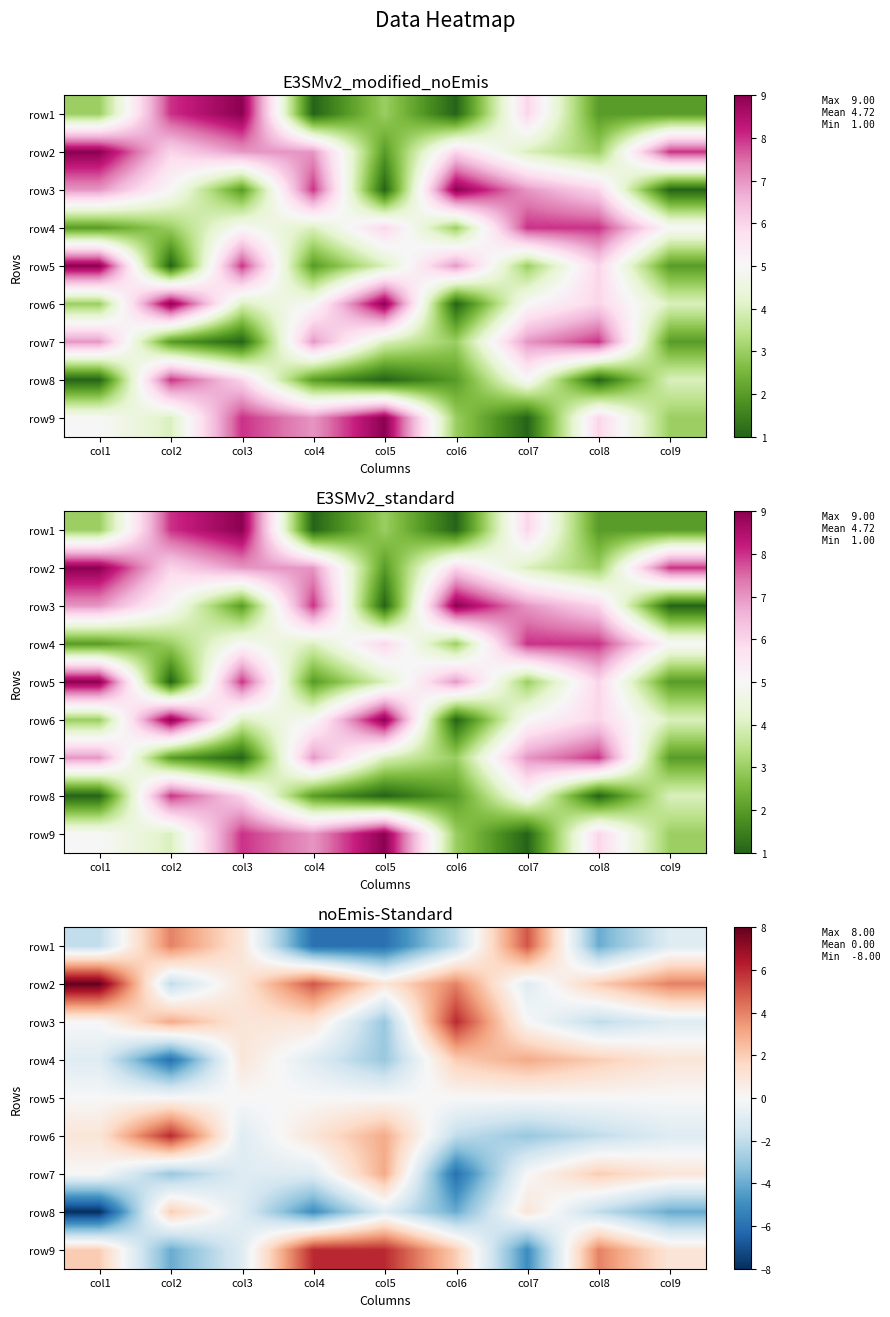

At how many categories does at least one series exceed 3?

8